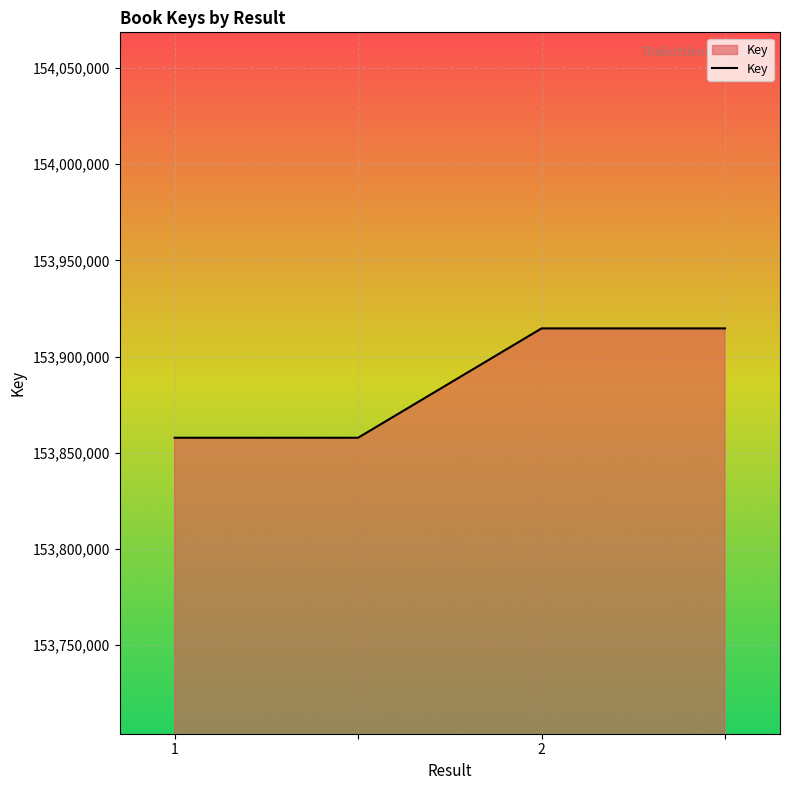

True or false: there are more than 2 points higher than both neighbors.

False